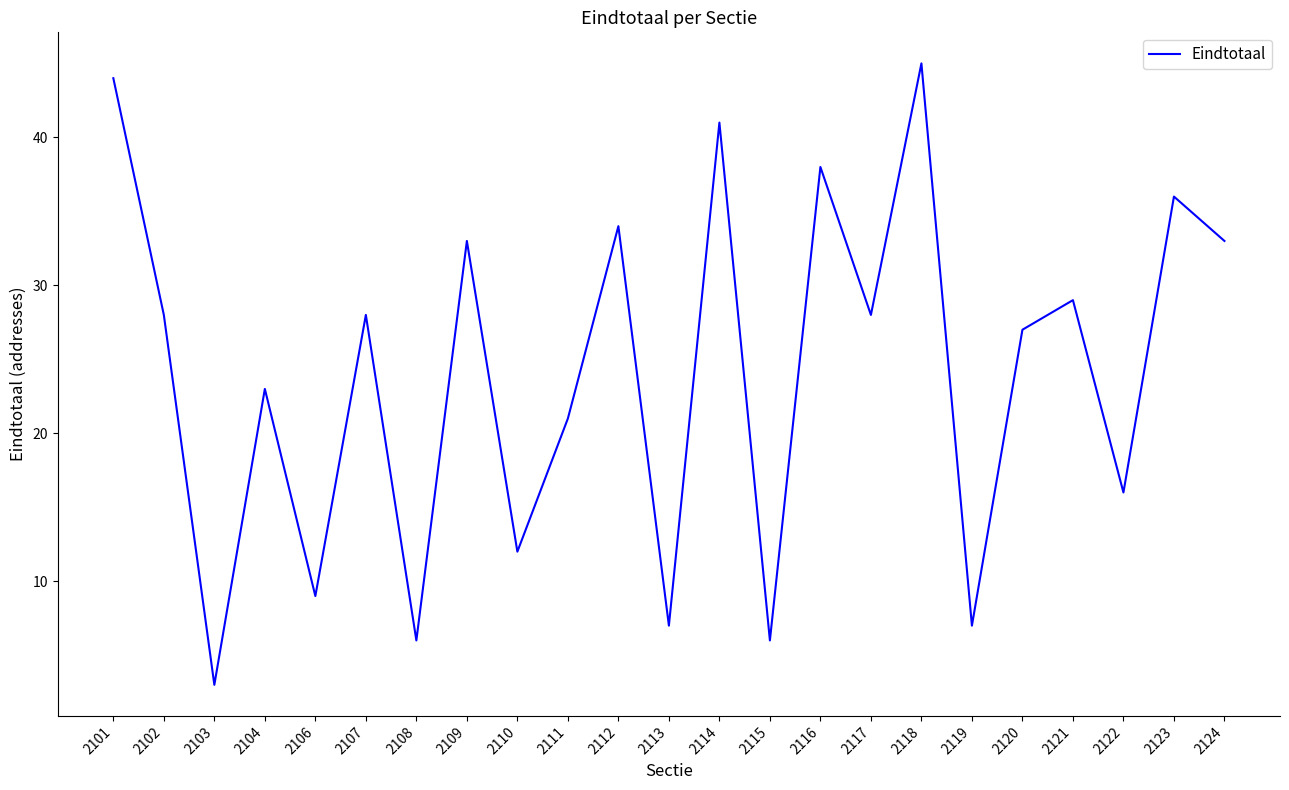

What is the difference between the maximum and minimum values?

42